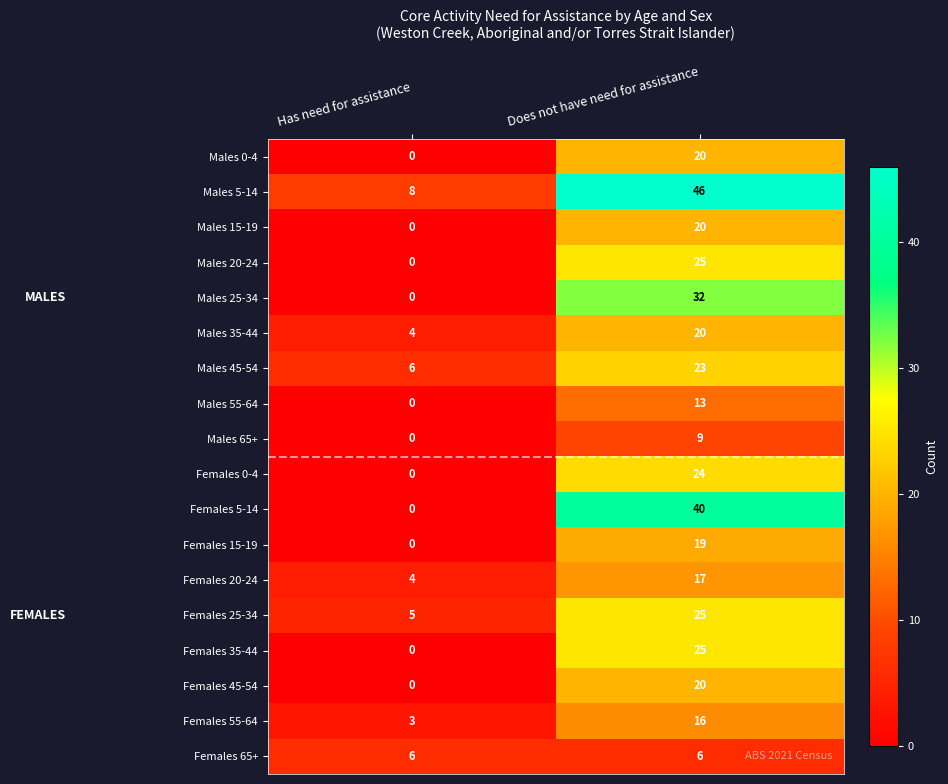

The value of Females 35-44 at Has need for assistance is 0. True or false?

True